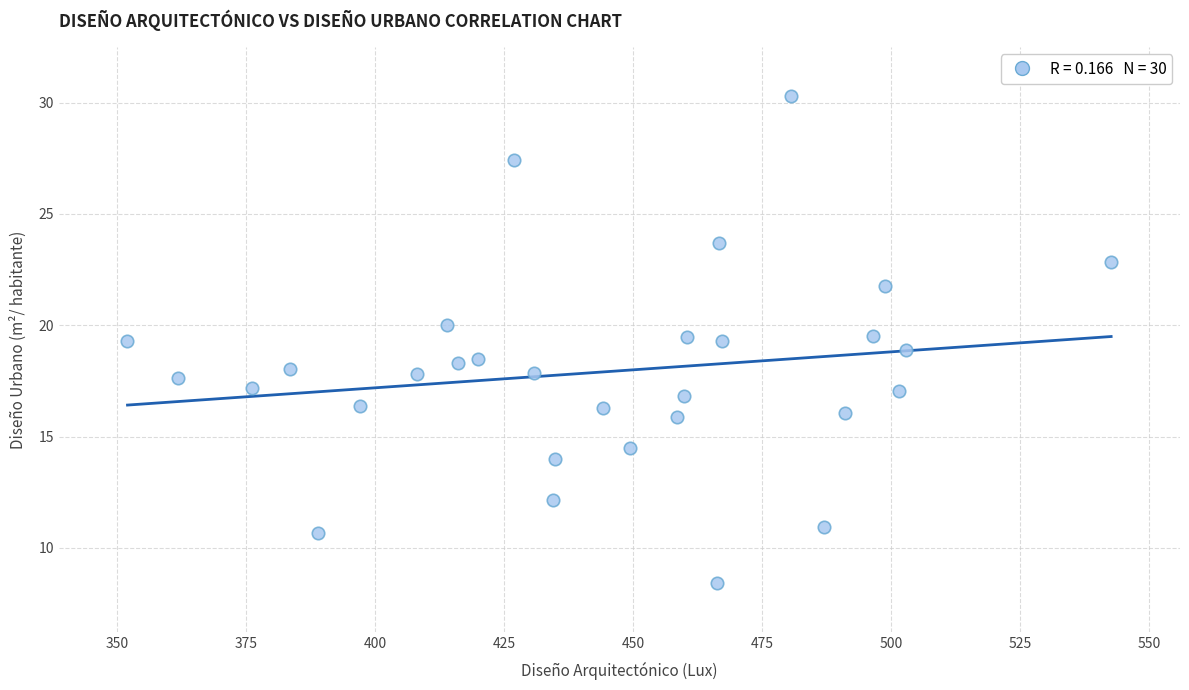

What is the range of Y values (max minus min)?

21.9